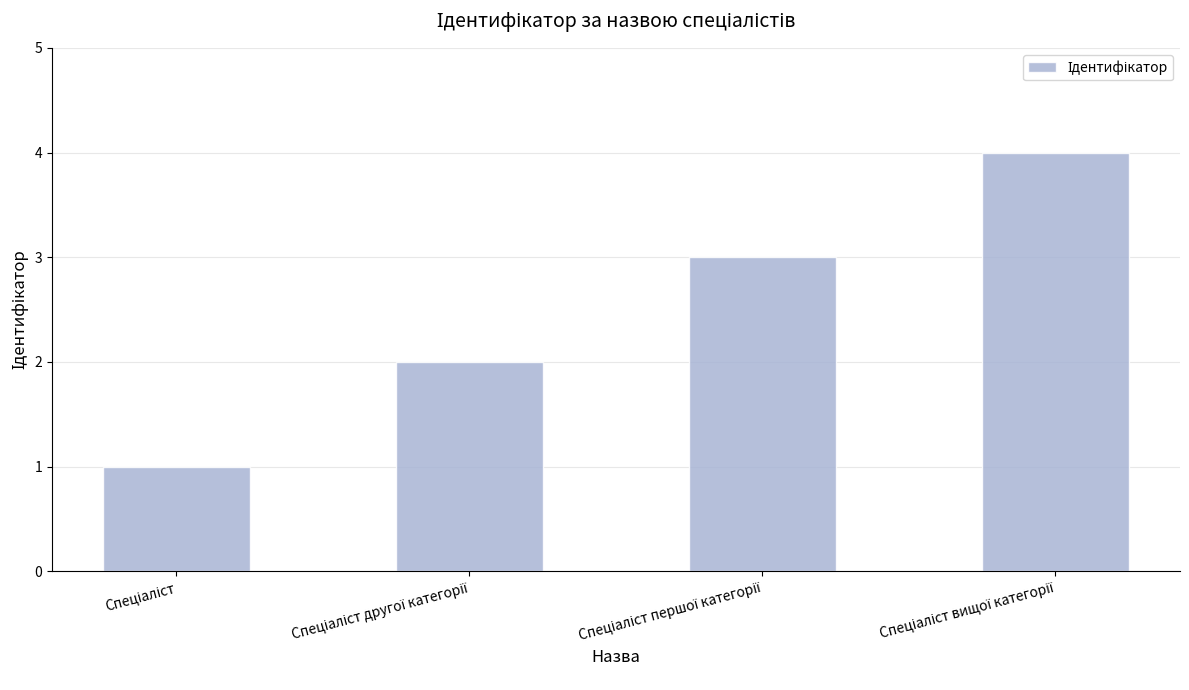

What is the maximum value shown in the chart?

4